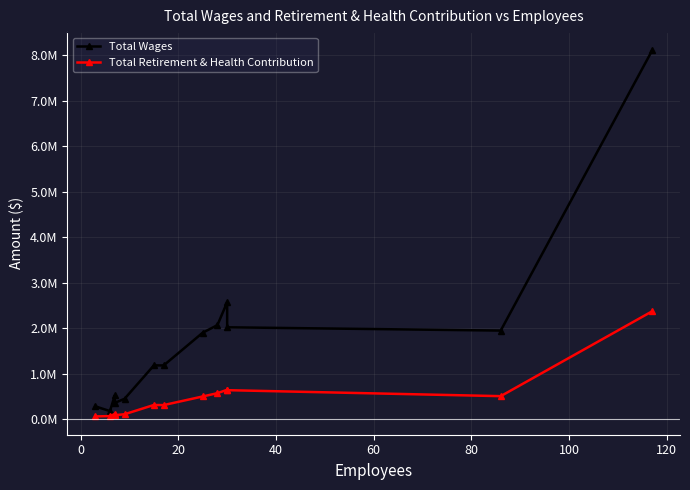

How many data points in Total Wages are less than 1184533?

6